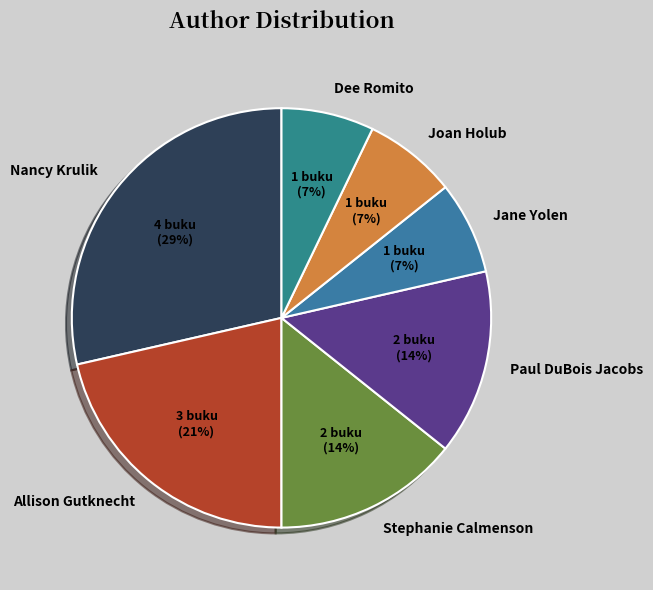

Combined, do Paul DuBois Jacobs and Nancy Krulik account for over 50%?

No